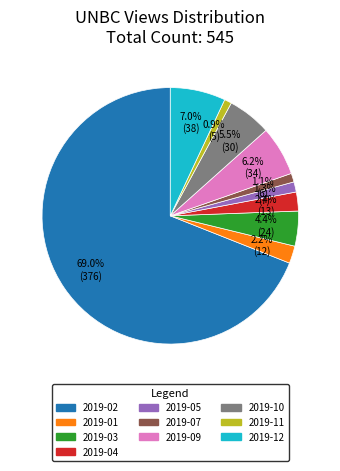

Is 2019-02 the majority of the pie?

Yes